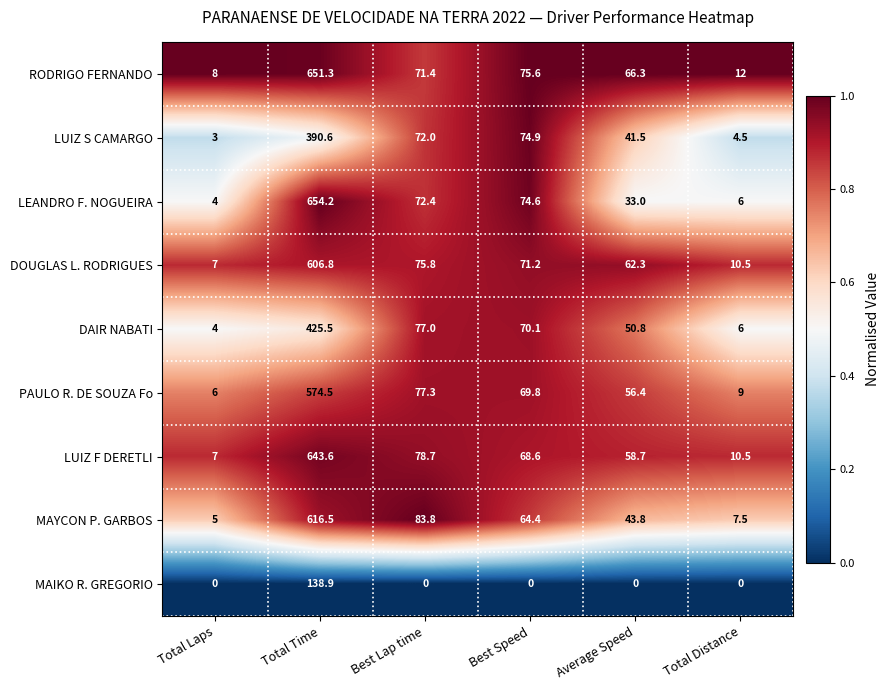

Which series has the largest total across all categories?

RODRIGO FERNANDO